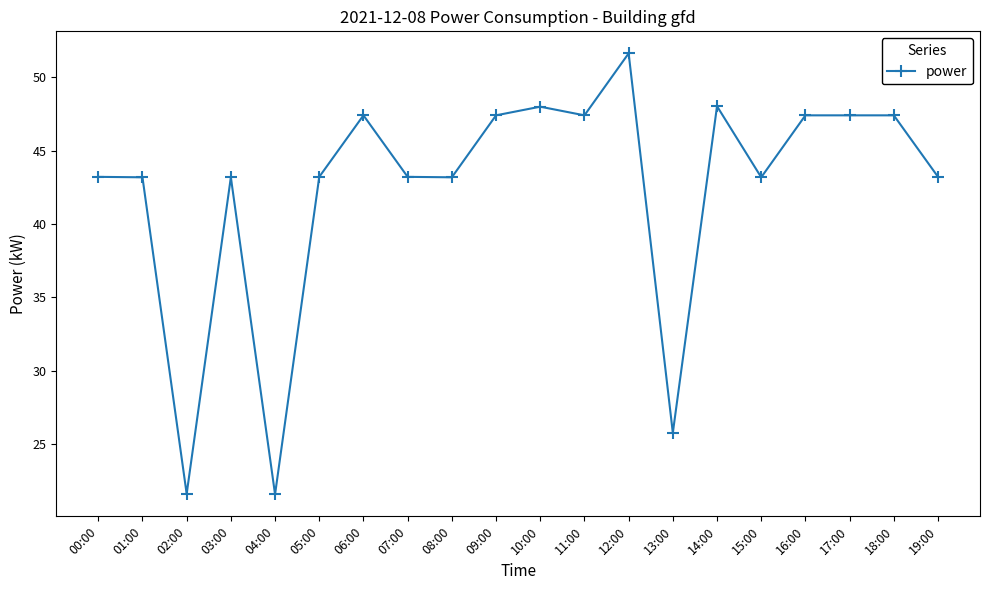

At which category does the chart reach its peak across all series?

12:00